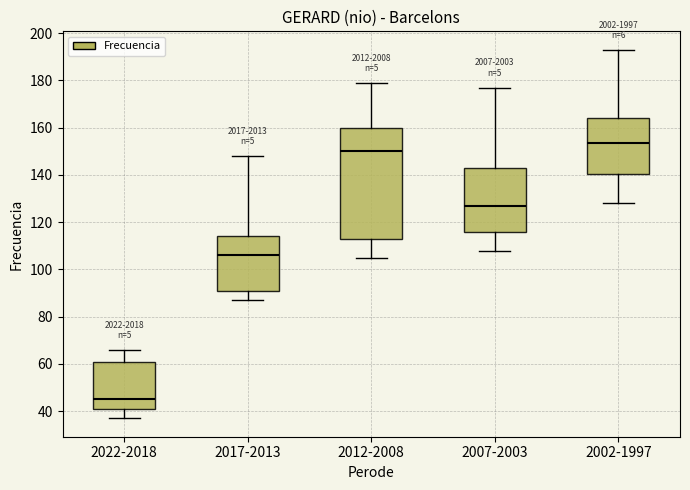

Which box's median line is the lowest?

2022-2018